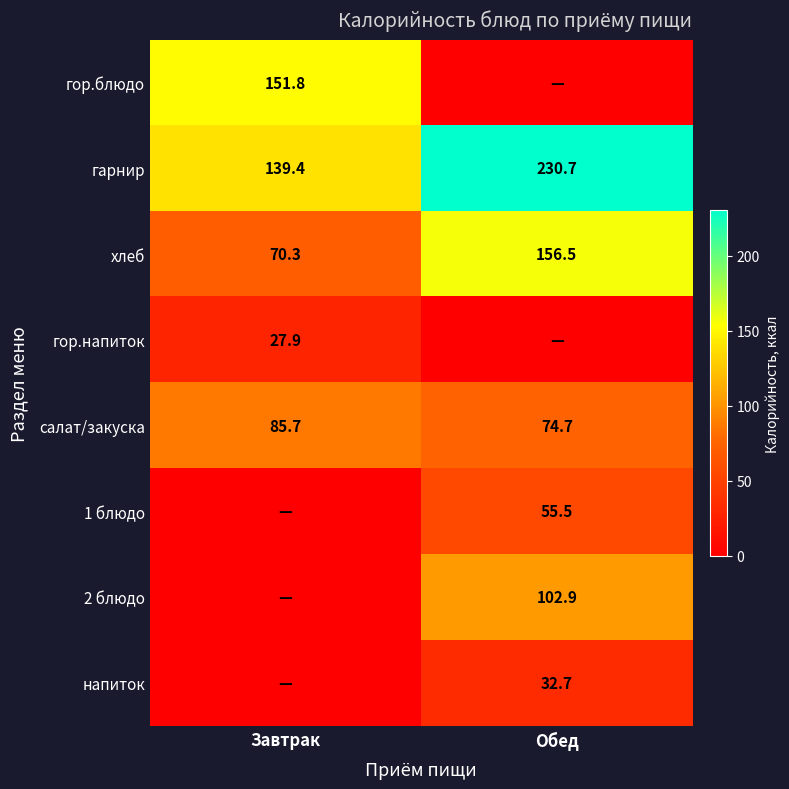

List the labels in order of хлеб value, smallest first.

Завтрак, Обед